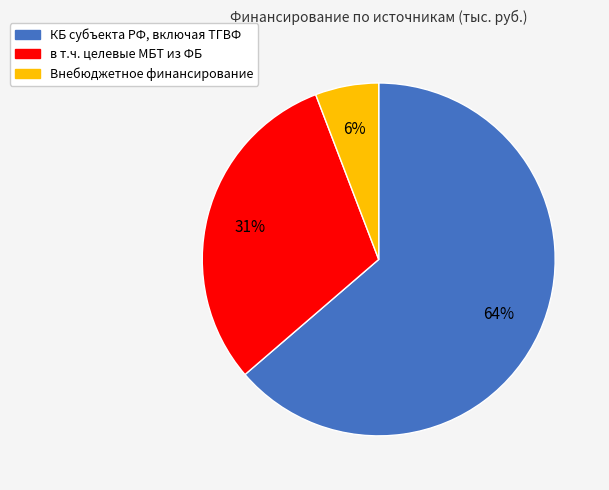

True or false: в т.ч. целевые МБТ из ФБ accounts for 36% of the total.

False